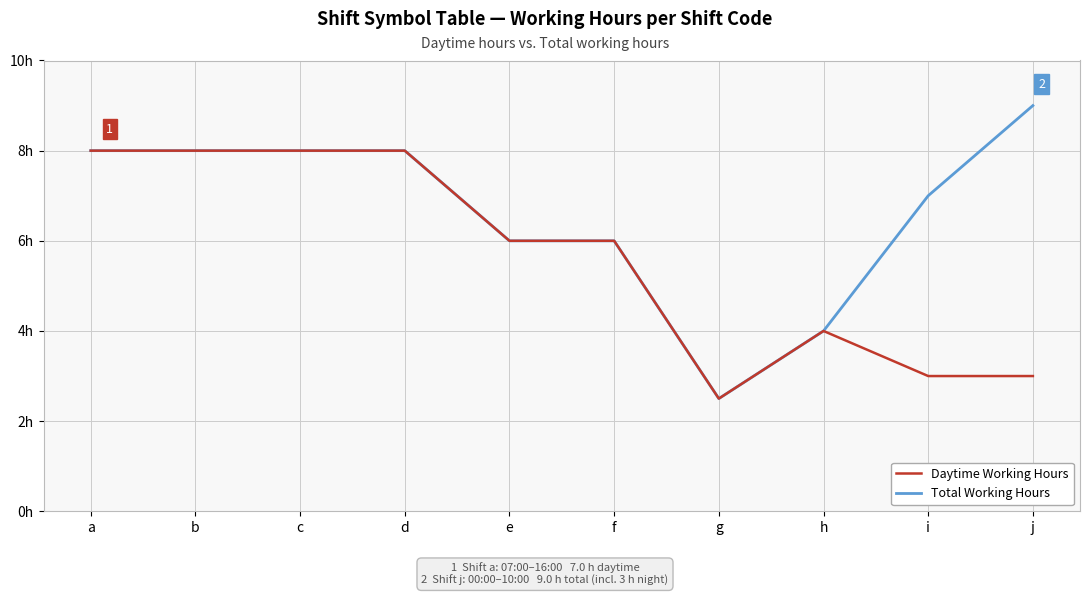

What are all the series names shown in the legend?

Daytime Working Hours, Total Working Hours